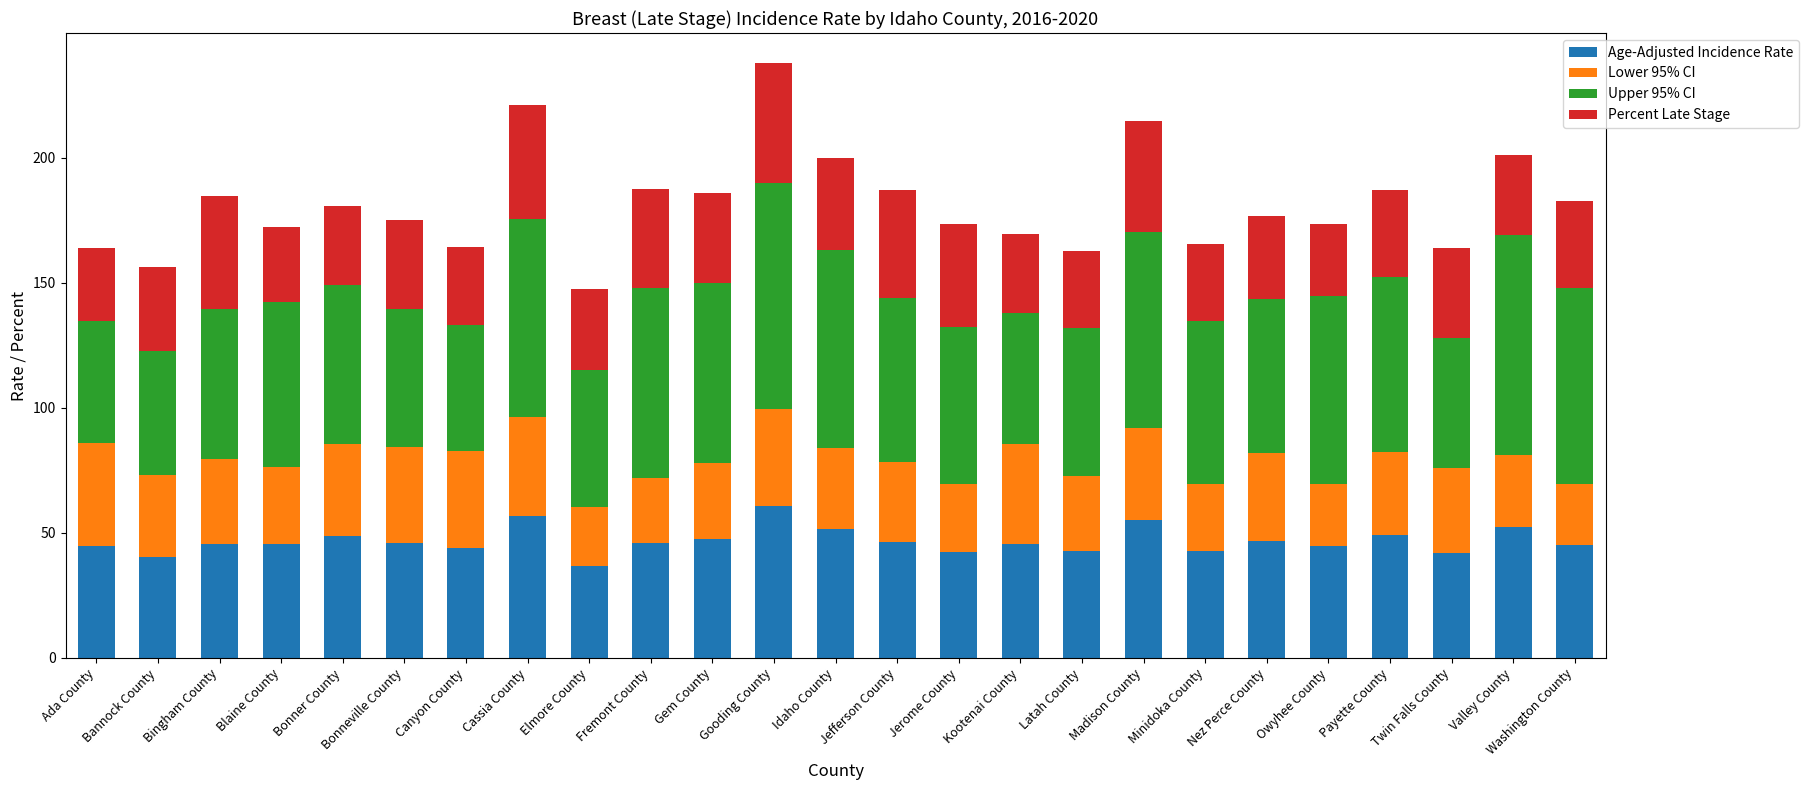

What is the total value across all series at Bonner County?

180.7